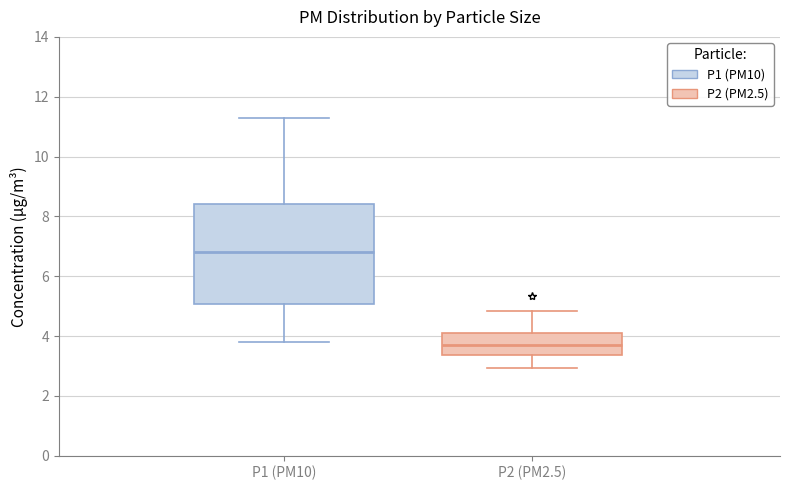

Which box has the highest median line?

P1 (PM10)